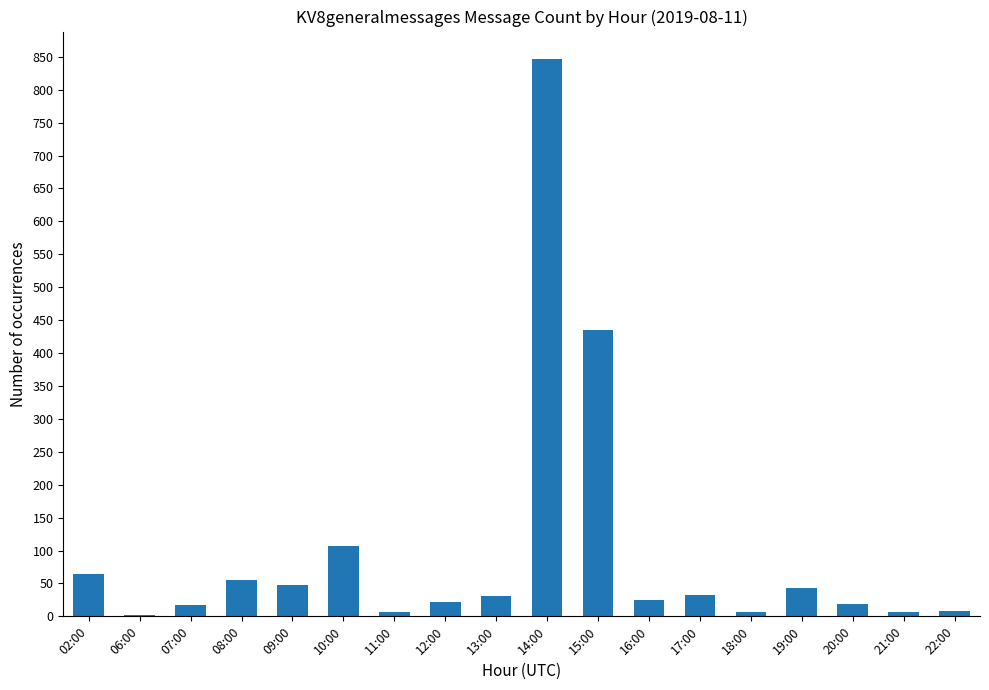

What is the approximate value at 09:00, to the nearest 50?

50